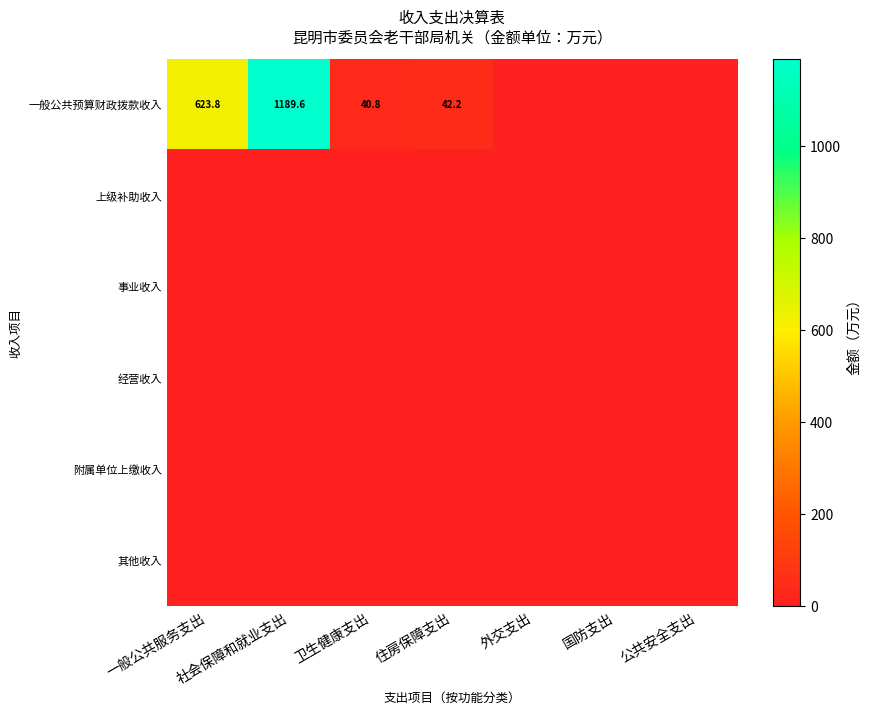

What is the total value across all series at 社会保障和就业支出?

1189.6